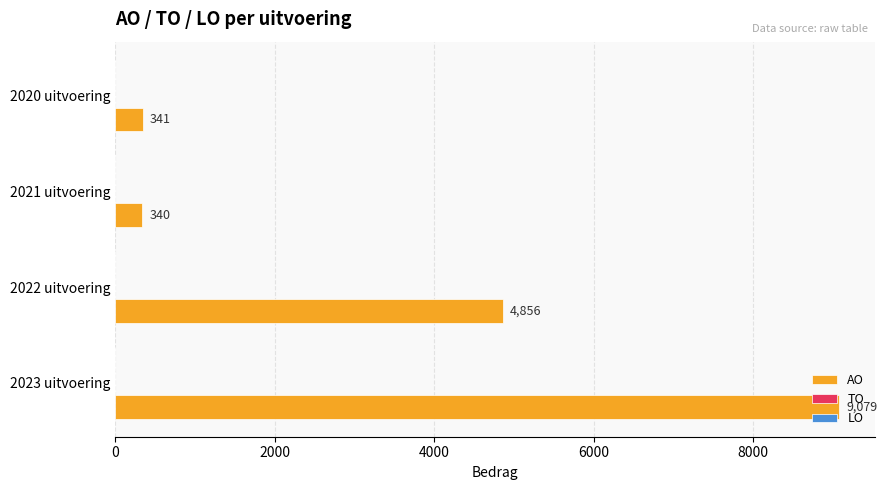

What is the average value?

3654